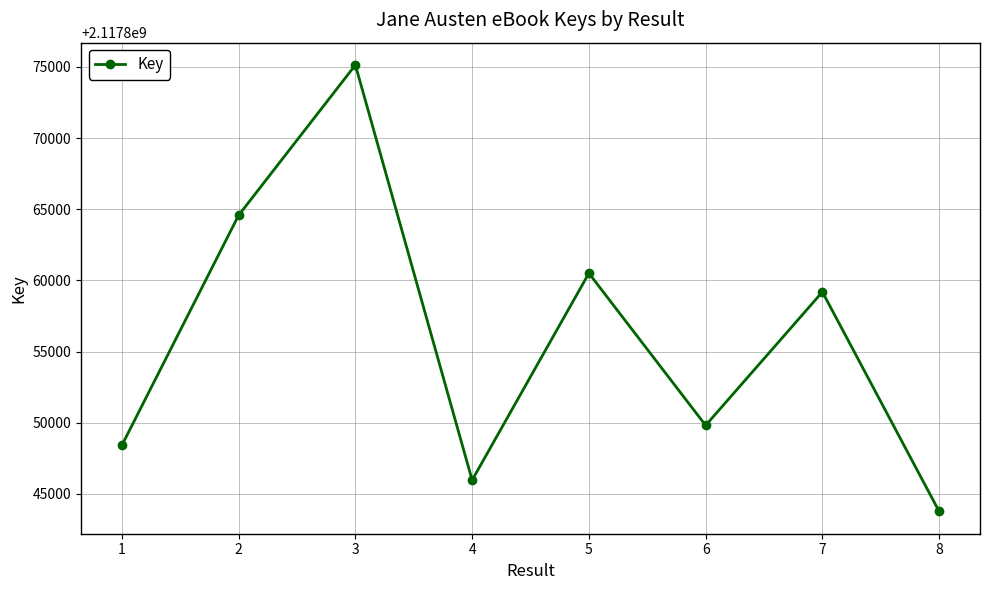

True or false: the data shows 3200657182 at 5.

False